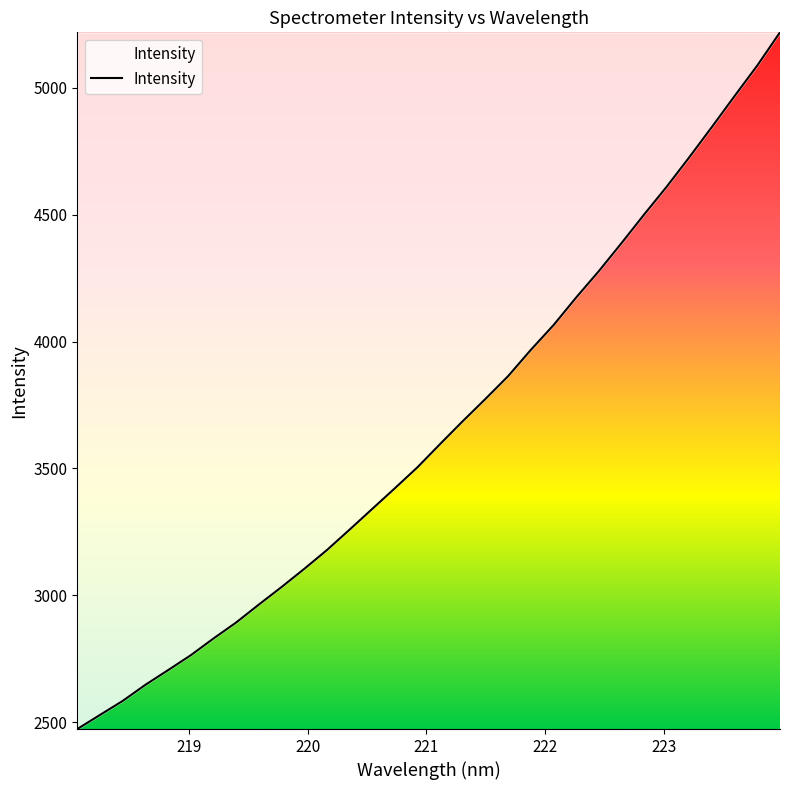

What is the smallest value displayed?

2473.3